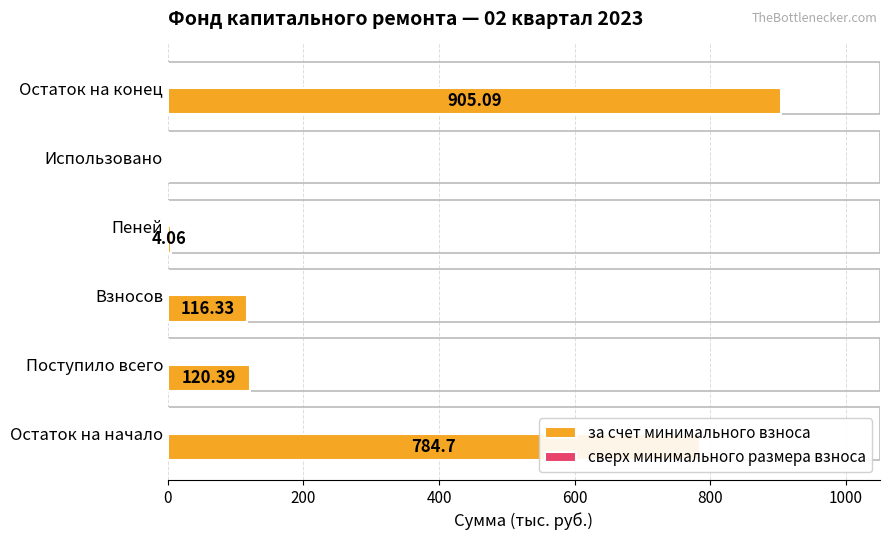

What is the change in value from Остаток на начало to Пеней?

-780.6